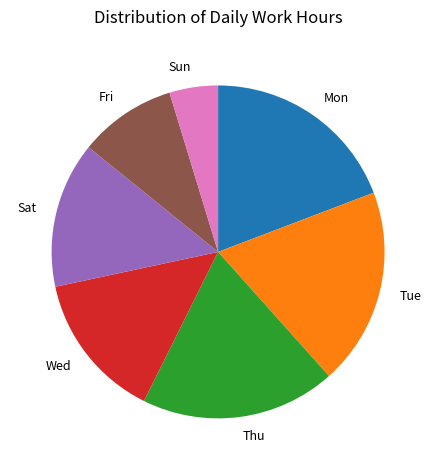

How many slices are in this pie chart?

7